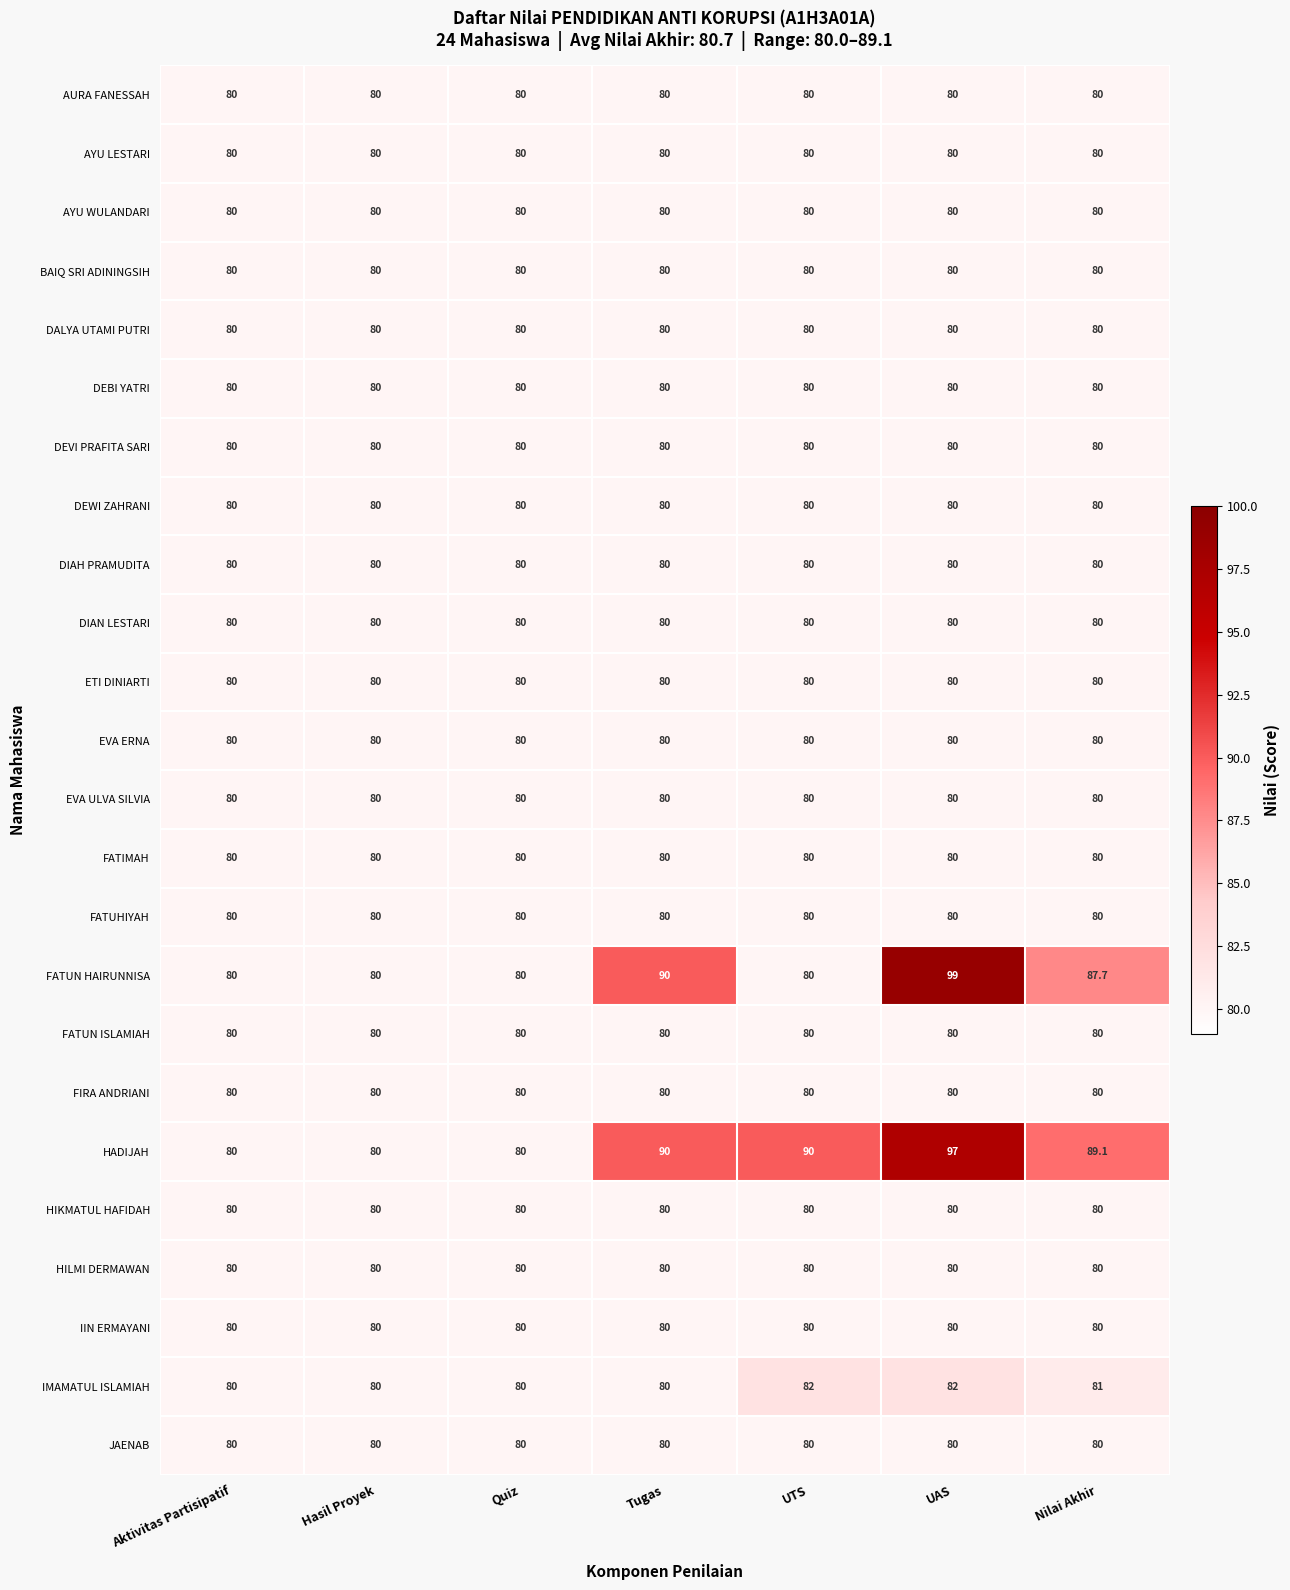

Which series has the widest spread of values?

FATUN HAIRUNNISA